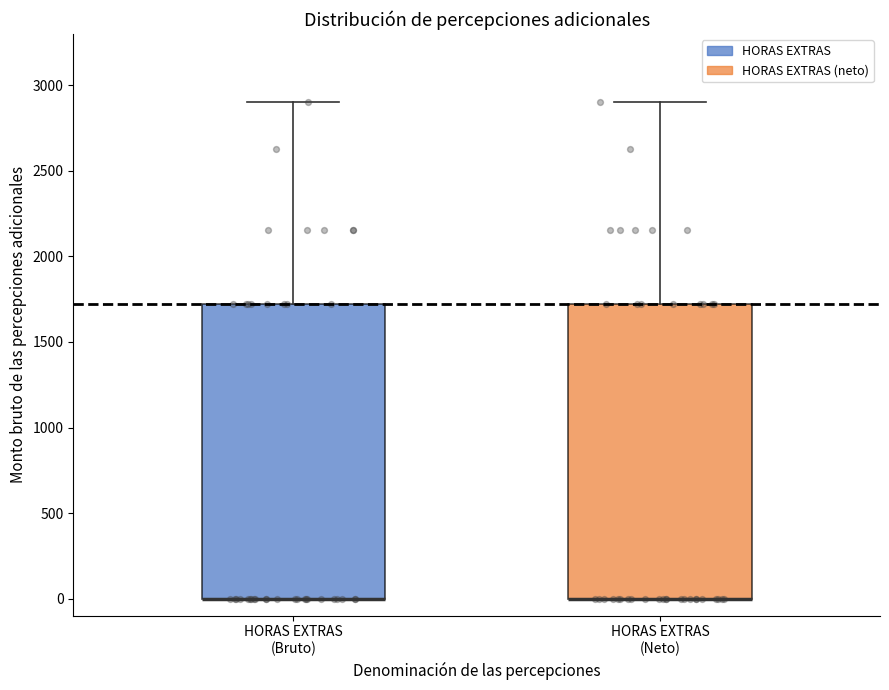

Where does the upper whisker of the box for HORAS EXTRAS (Neto) end on the y-axis? The values are not printed on the chart, so give them approximately, as read against the axis.

2900